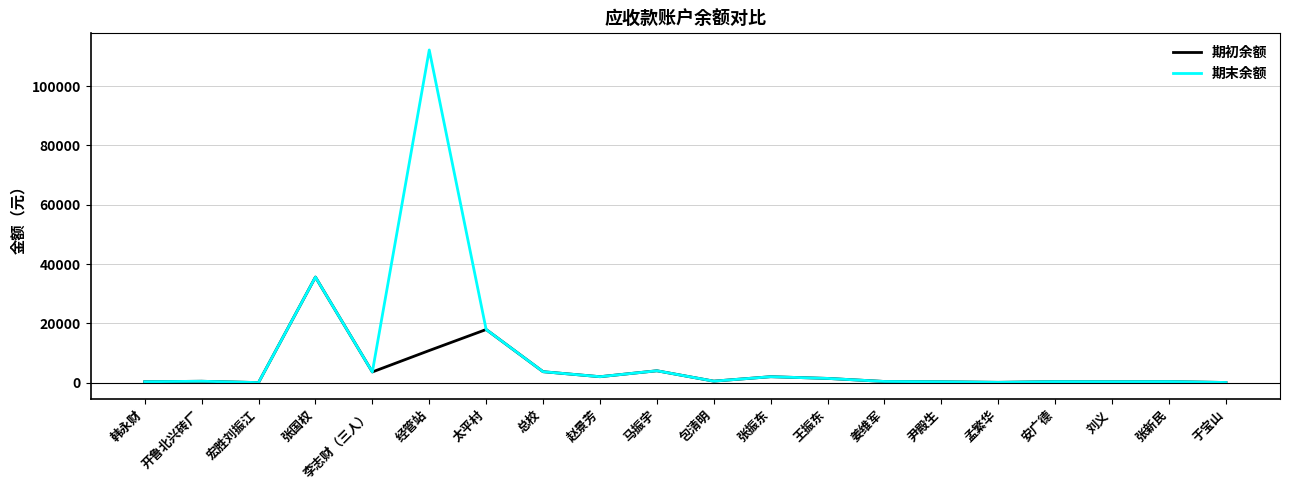

Is it true that 期初余额 equals 55630.6 at 张国权?

False